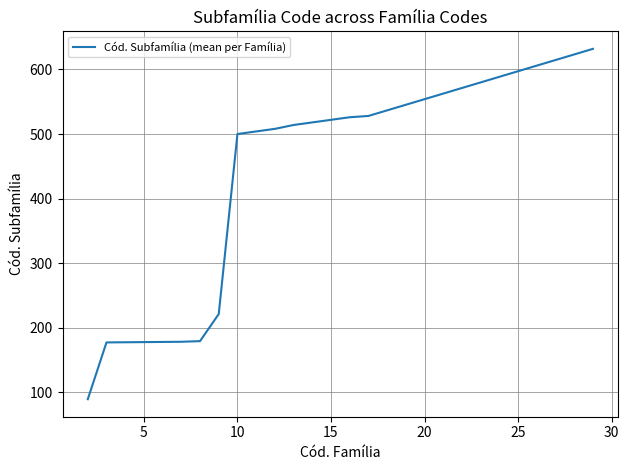

What is the smallest value displayed?

89